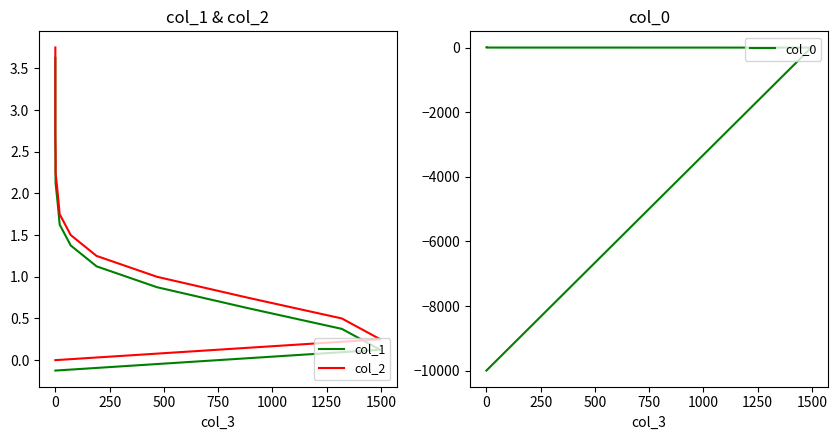

Which has a higher value, −250 or 250?

250